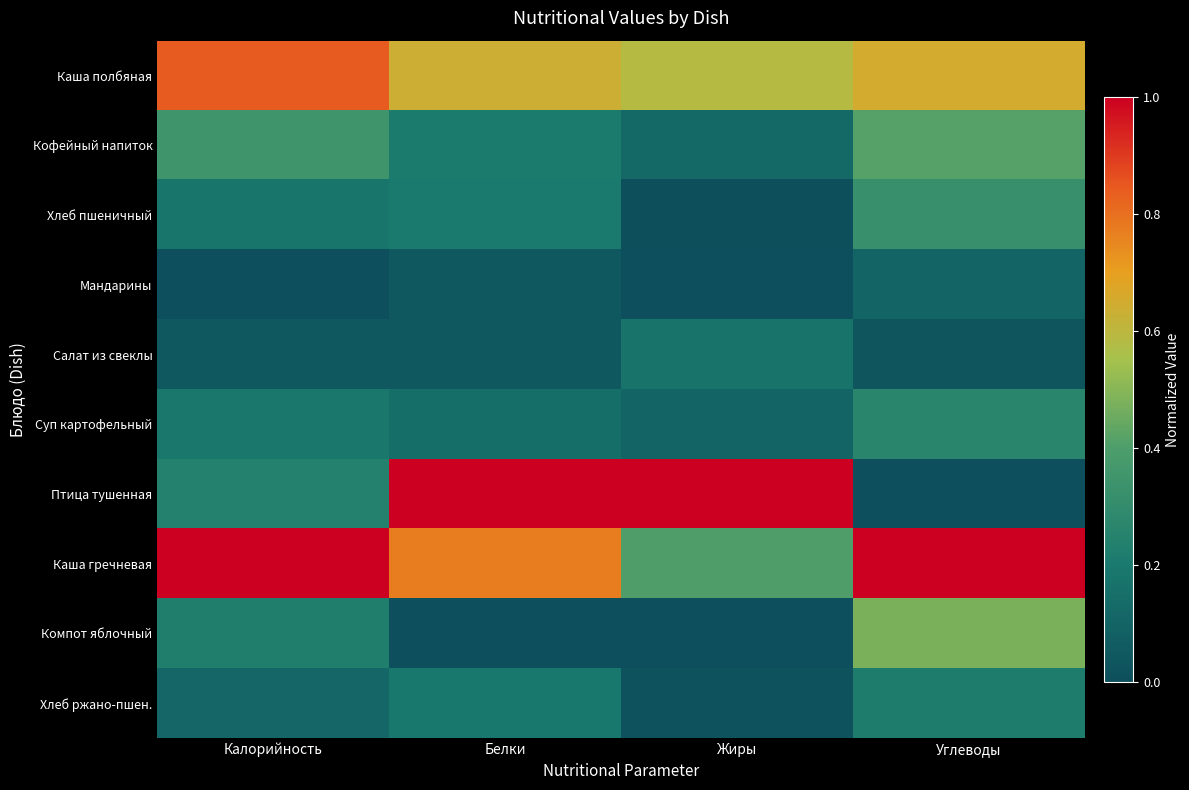

Reading left to right, transcribe all the data shown in this chart.

Каша полбяная: Калорийность=0.8	Белки=0.6	Жиры=0.6	Углеводы=0.7
Кофейный напиток: Калорийность=0.3	Белки=0.2	Жиры=0.1	Углеводы=0.4
Хлеб пшеничный: Калорийность=0.2	Белки=0.2	Жиры=0.0	Углеводы=0.3
Мандарины: Калорийность=0.0	Белки=0.0	Жиры=0.0	Углеводы=0.1
Салат из свеклы: Калорийность=0.0	Белки=0.0	Жиры=0.2	Углеводы=0.0
Суп картофельный: Калорийность=0.2	Белки=0.1	Жиры=0.1	Углеводы=0.3
Птица тушенная: Калорийность=0.2	Белки=1.0	Жиры=1.0	Углеводы=0.0
Каша гречневая: Калорийность=1.0	Белки=0.8	Жиры=0.4	Углеводы=1.0
Компот яблочный: Калорийность=0.2	Белки=0.0	Жиры=0.0	Углеводы=0.5
Хлеб ржано-пшен.: Калорийность=0.1	Белки=0.2	Жиры=0.0	Углеводы=0.2